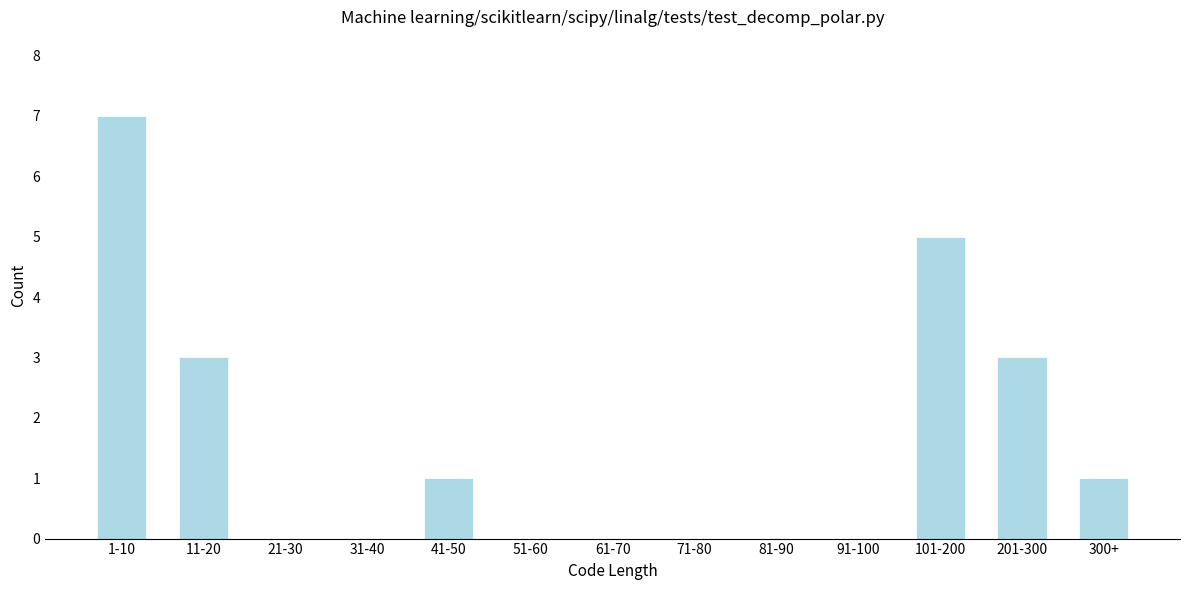

Reading left to right, extract all data points from this chart.

1-10=7	11-20=3	21-30=0	31-40=0	41-50=1	51-60=0	61-70=0	71-80=0	81-90=0	91-100=0	101-200=5	201-300=3	300+=1